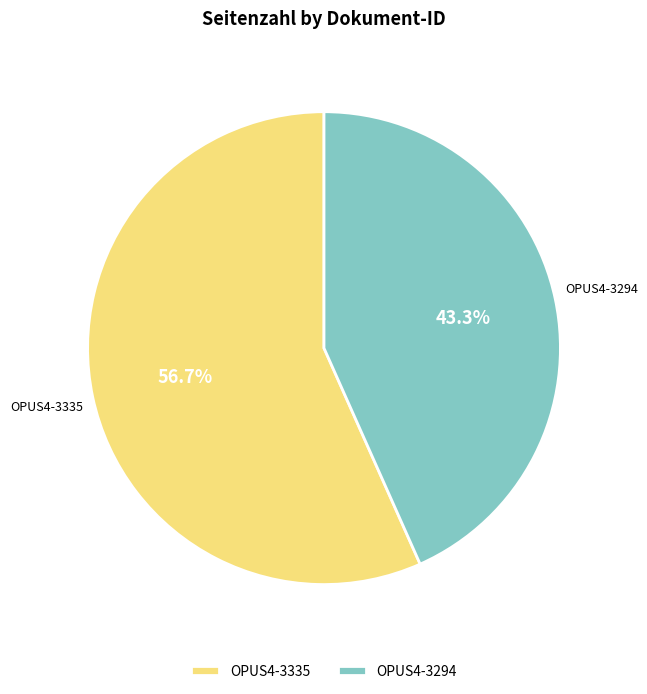

What percentage is the OPUS4-3335 slice, to the nearest percent?

57%